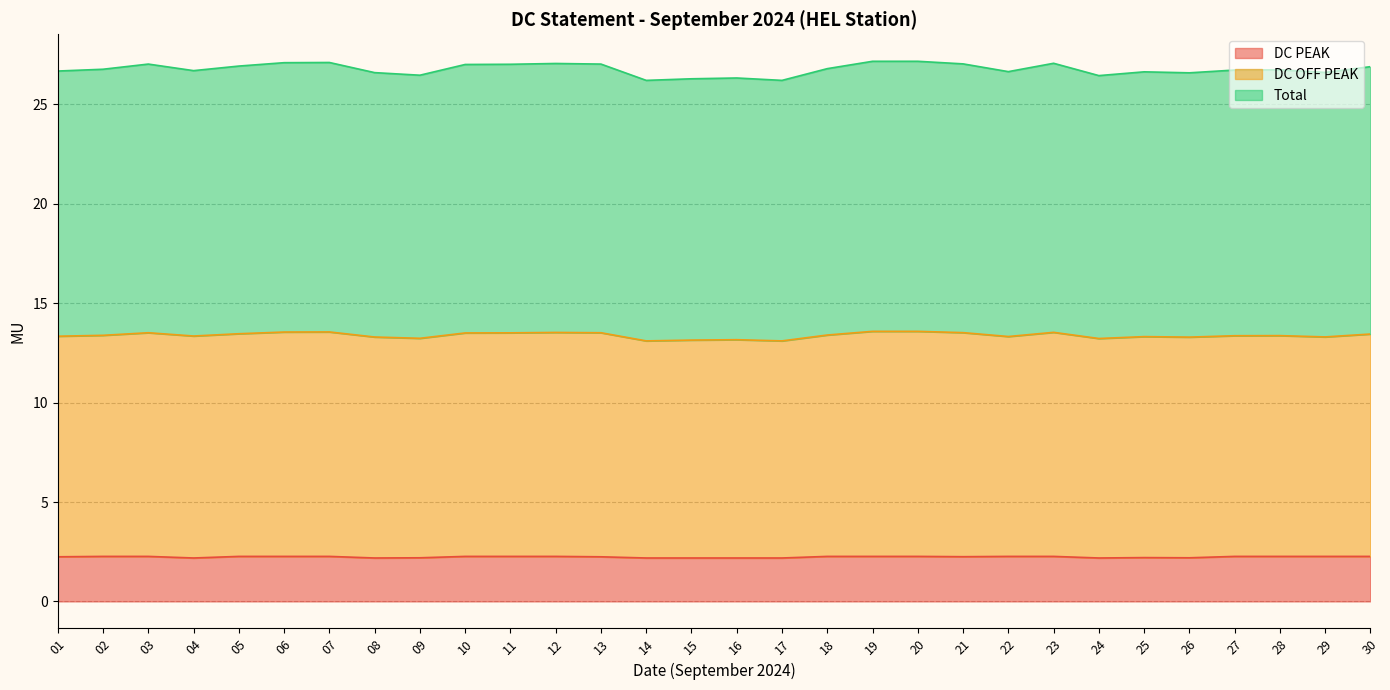

How many lines are shown in the chart?

3